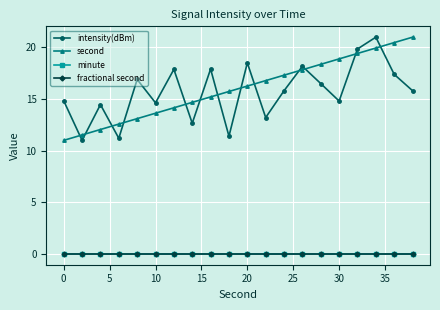

Reading left to right, extract all data points from this chart.

intensity(dBm): 14.8	11.0	14.5	11.2	16.9	14.6	17.9	12.7	17.9	11.4	18.5	13.2	15.8	18.2	16.5	14.8	19.9	21.0	17.4	15.8
second: 11.0	11.5	12.1	12.6	13.1	13.6	14.2	14.7	15.2	15.7	16.3	16.8	17.3	17.8	18.4	18.9	19.4	19.9	20.5	21.0
minute: 0.0	0.0	0.0	0.0	0.0	0.0	0.0	0.0	0.0	0.0	0.0	0.0	0.0	0.0	0.0	0.0	0.0	0.0	0.0	0.0
fractional second: 0.0	0.0	0.0	0.0	0.0	0.0	0.0	0.0	0.0	0.0	0.0	0.0	0.0	0.0	0.0	0.0	0.0	0.0	0.0	0.0